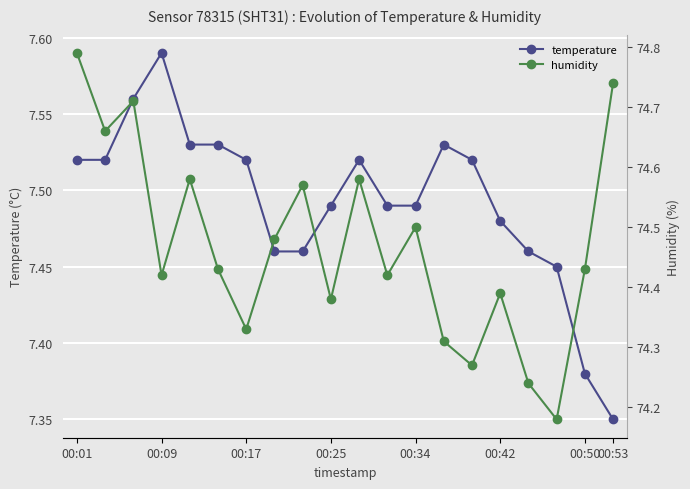

Count the number of categories in the chart.

20